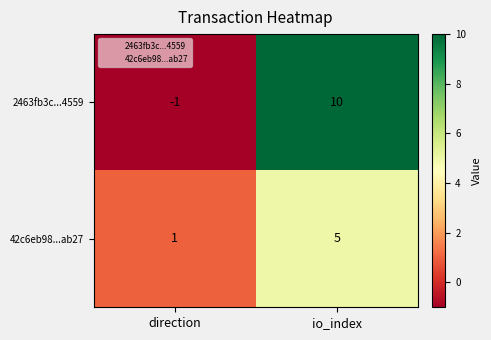

At io_index, list the series in order from largest to smallest.

2463fb3c...4559, 42c6eb98...ab27